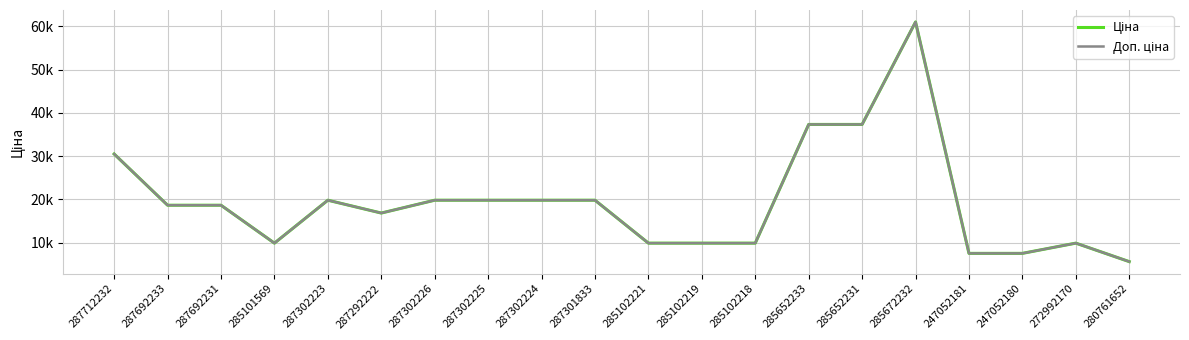

Is this an area chart (filled region under the line)?

No